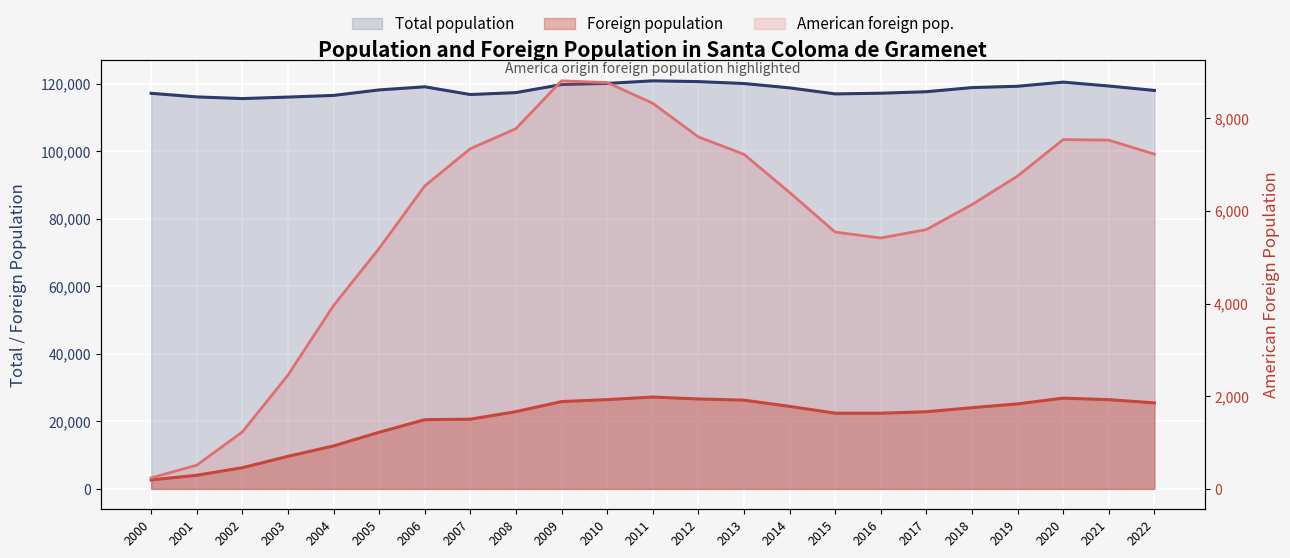

Reading right to left, what are all the values shown in this chart?

Total population: 117981	119289	120443	119215	118821	117597	117153	116950	118738	120029	120593	120824	120060	119717	117336	116765	119056	118129	116503	116012	115568	116064	117127
Foreign population: 25470	26419	26869	25170	24042	22840	22407	22415	24434	26278	26635	27196	26436	25853	22876	20643	20487	16769	12720	9641	6269	4038	2658
American foreign pop.: 7225	7527	7539	6751	6136	5596	5415	5542	6399	7221	7597	8322	8770	8807	7775	7342	6539	5190	3956	2456	1230	512	237